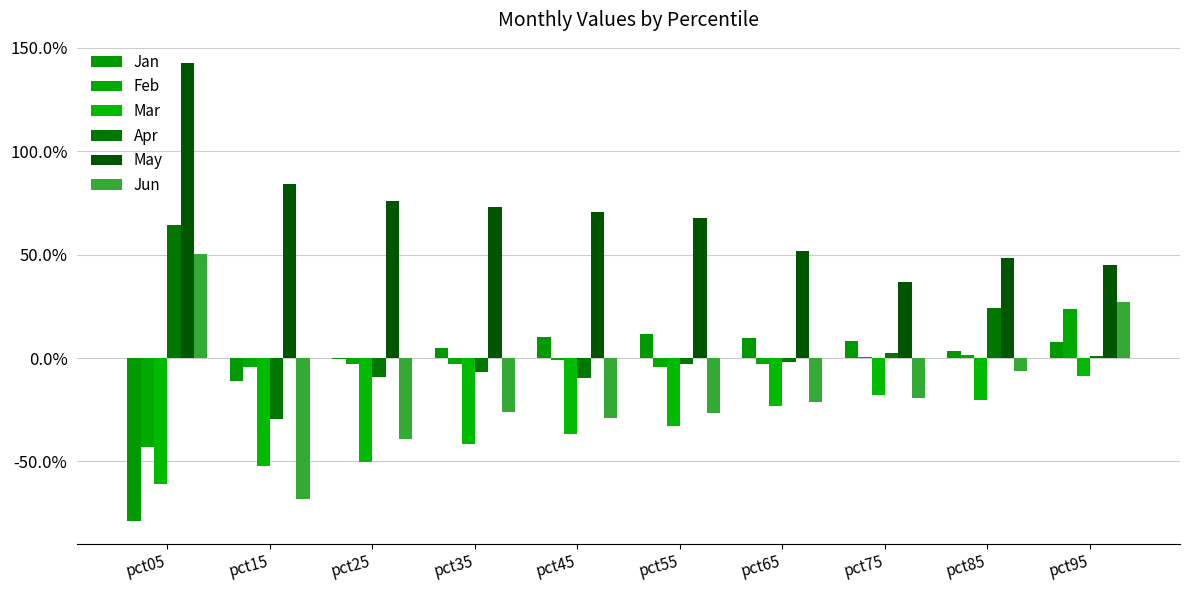

What is the highest value of the Feb series?

0.2